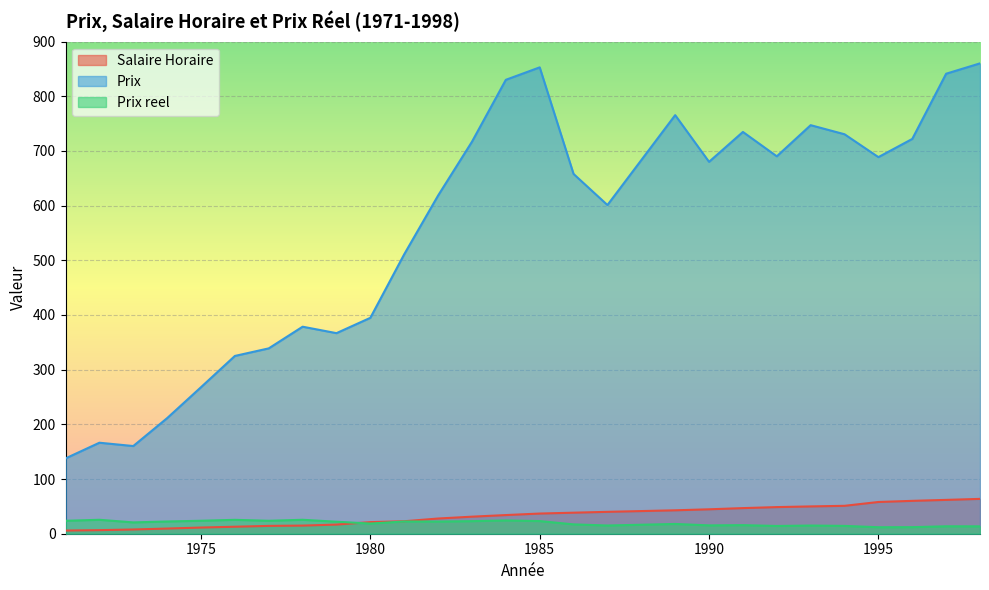

At which category is the sum across all series the highest?

1998